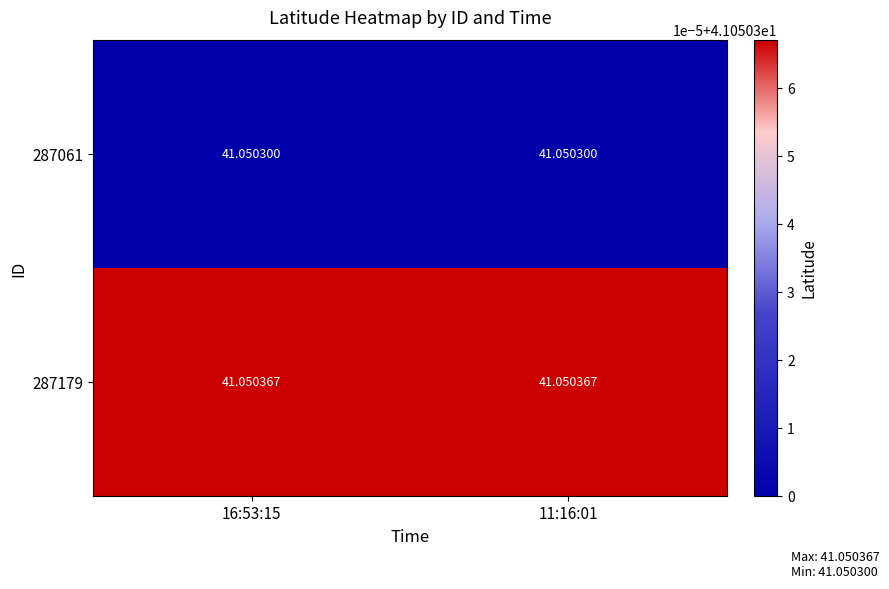

At which category is the sum across all series the highest?

16:53:15